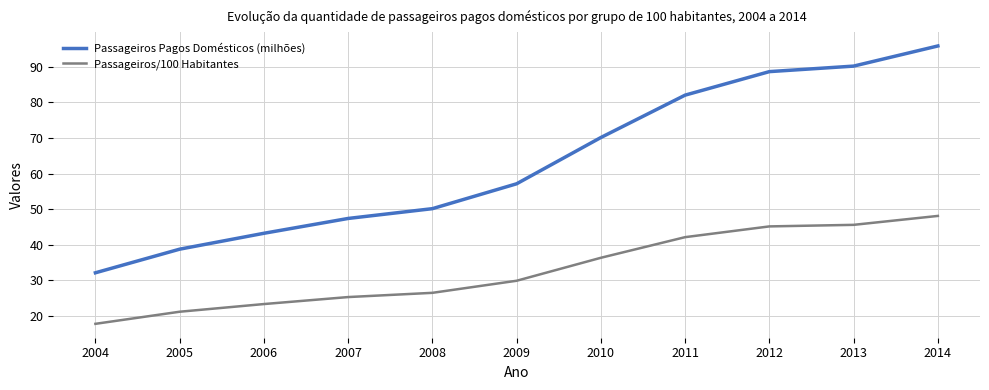

Reading left to right, what are all the values shown in this chart?

Passageiros Pagos Domésticos (milhões): 2004=32.1	2005=38.7	2006=43.2	2007=47.4	2008=50.1	2009=57.1	2010=70.1	2011=82.1	2012=88.7	2013=90.2	2014=95.9
Passageiros/100 Habitantes: 2004=17.7	2005=21.1	2006=23.3	2007=25.2	2008=26.4	2009=29.8	2010=36.3	2011=42.1	2012=45.1	2013=45.6	2014=48.1